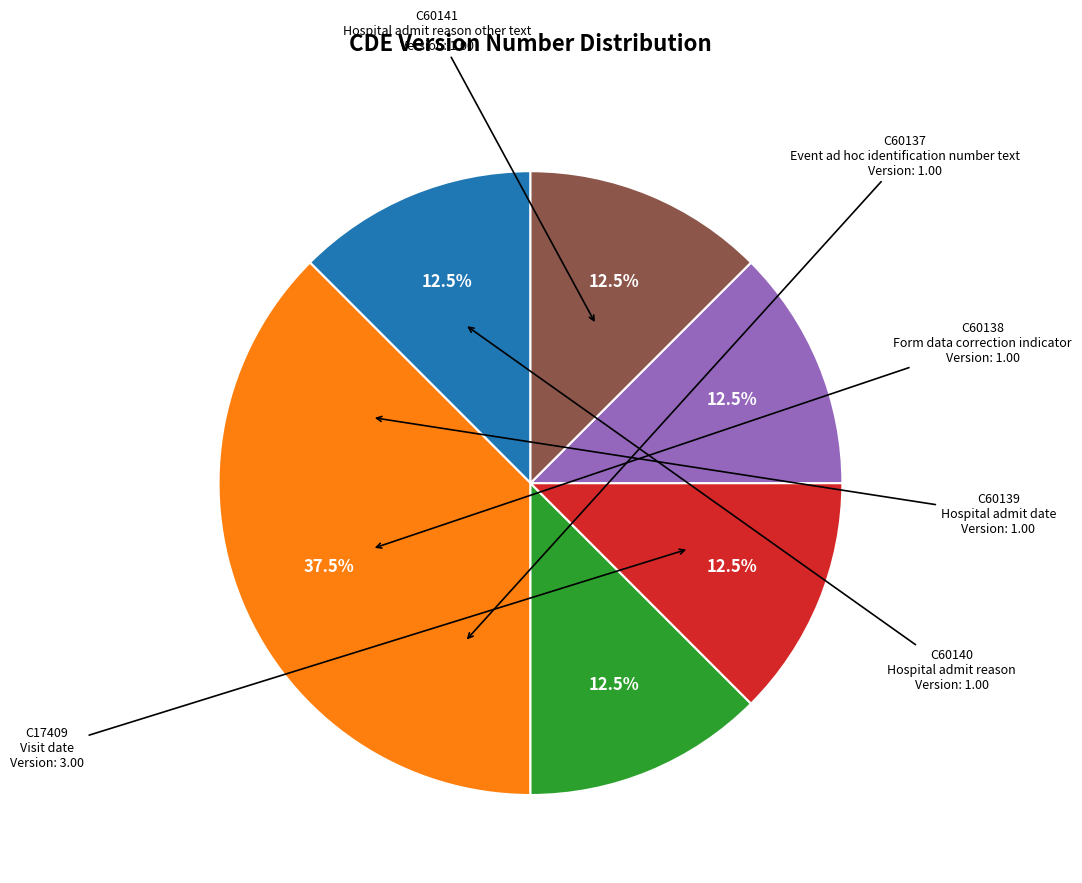

How many slices are in this pie chart?

6